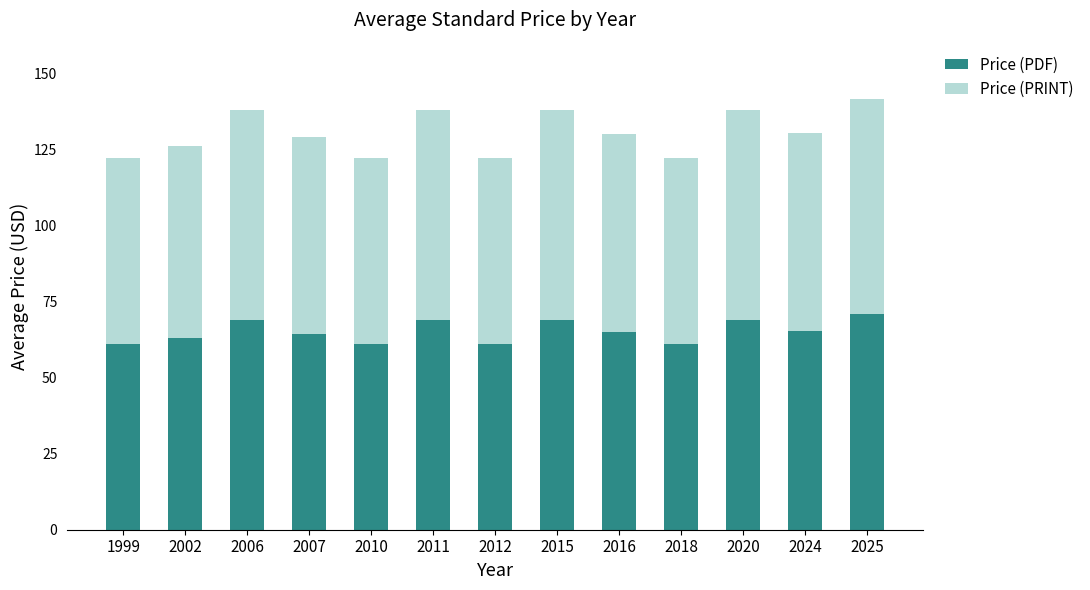

What is the total value across all series at 2012?

122.0